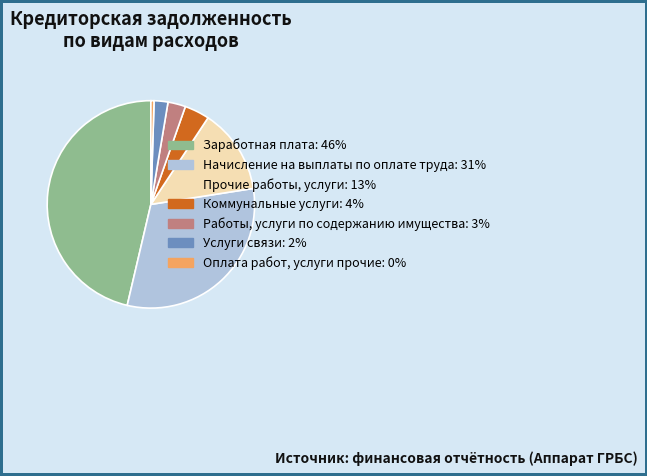

Is Работы, услуги по содержанию имущества: 3% the majority of the pie?

No